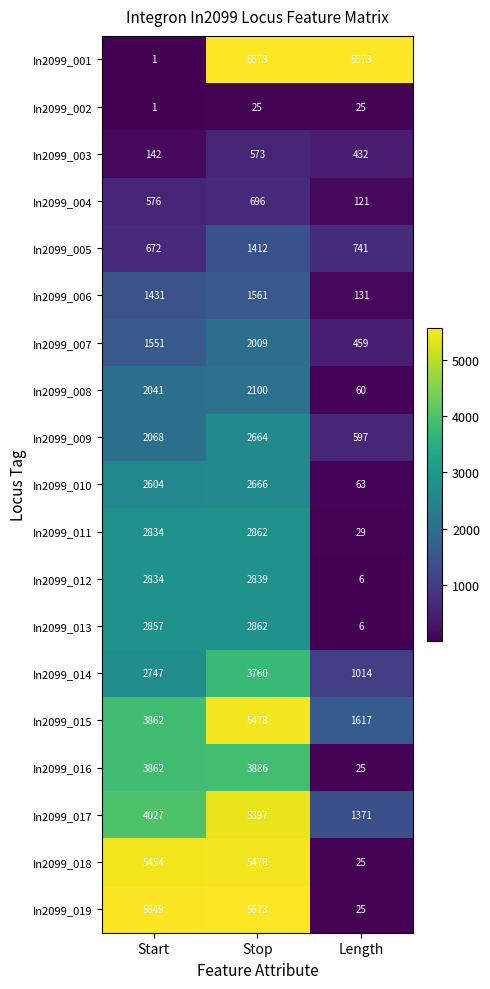

What is the sum of the In2099_016 values at Start and Stop?

7748